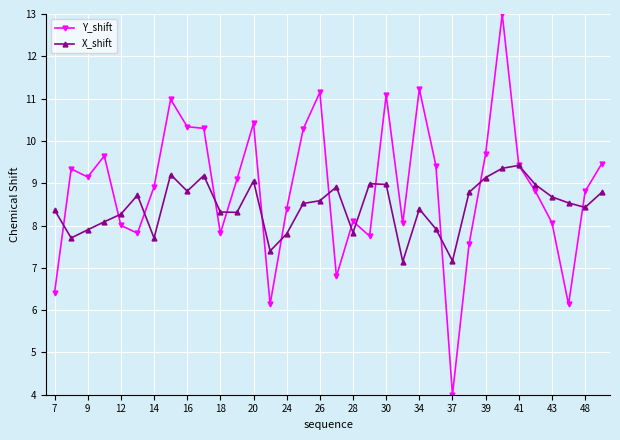

Is this an area chart (filled region under the line)?

No